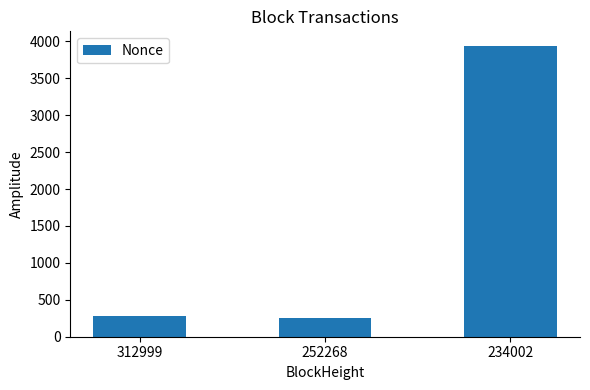

The chart shows a value of 505 at 312999. True or false?

False